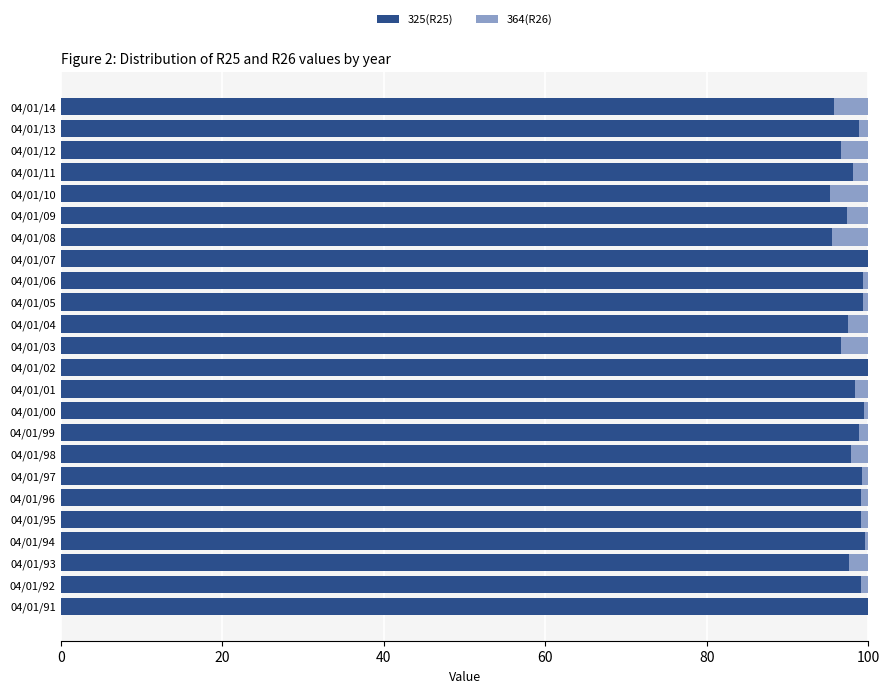

Is it true that 325(R25) equals 97.7 at 04/01/93?

True